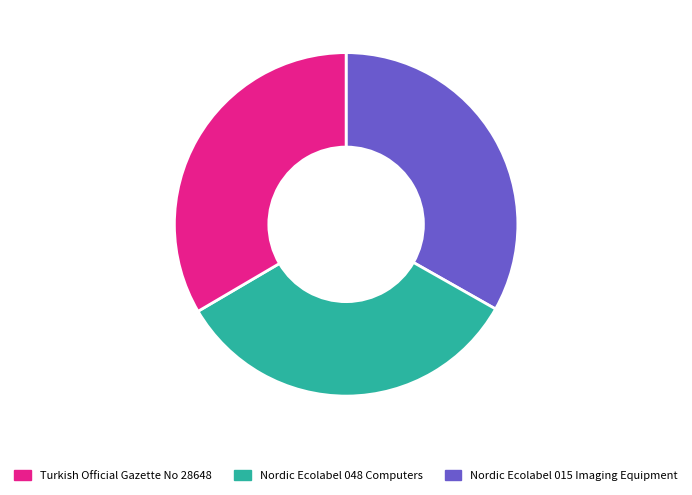

Is there any slice that represents more than half of the pie?

No